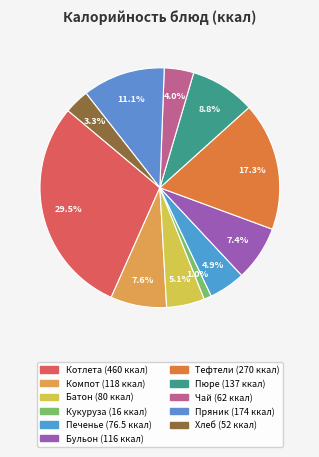

How many slices are in this pie chart?

11